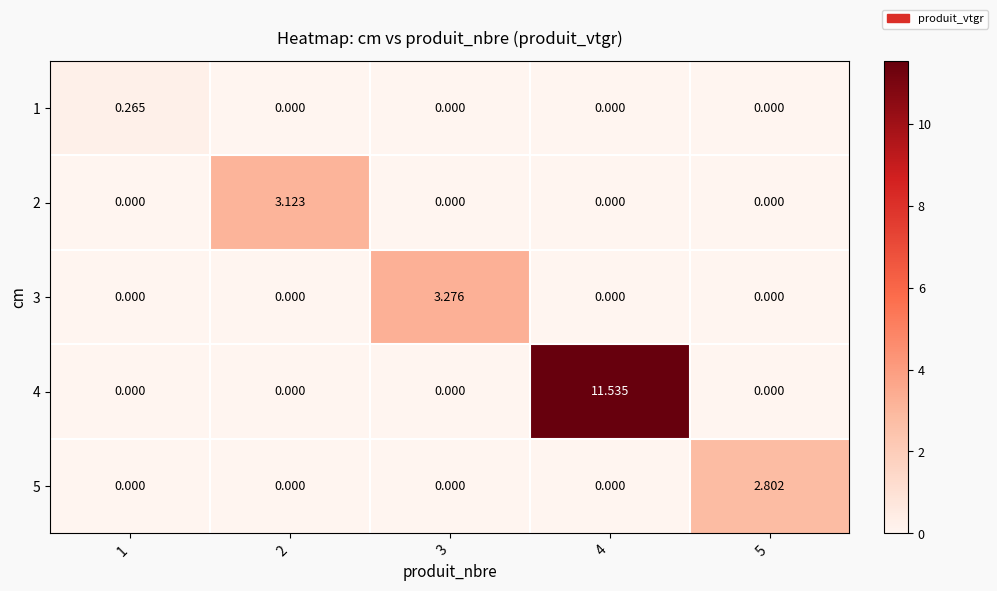

Reading left to right, what are all the values shown in this chart?

1: 1=0.3	2=0.0	3=0.0	4=0.0	5=0.0
2: 1=0.0	2=3.1	3=0.0	4=0.0	5=0.0
3: 1=0.0	2=0.0	3=3.3	4=0.0	5=0.0
4: 1=0.0	2=0.0	3=0.0	4=11.5	5=0.0
5: 1=0.0	2=0.0	3=0.0	4=0.0	5=2.8